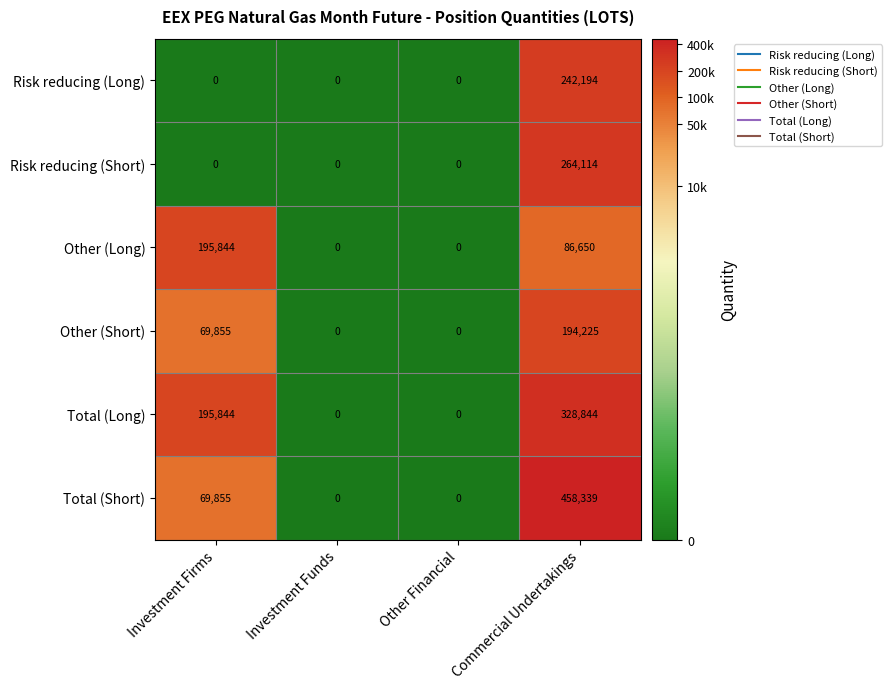

Rank the series by their maximum value, from highest to lowest.

Total (Short), Total (Long), Risk reducing (Short), Risk reducing (Long), Other (Long), Other (Short)